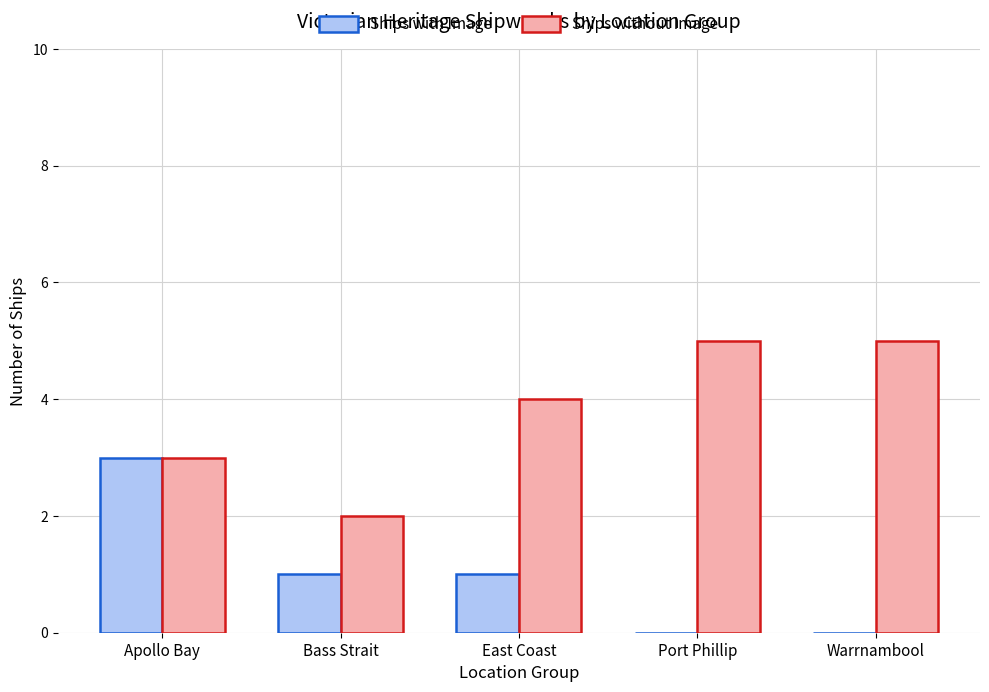

What is the total value across all series at Warrnambool?

5